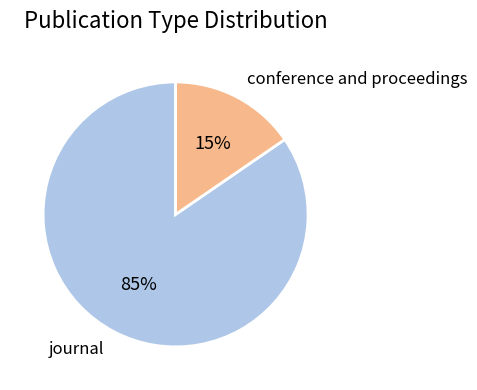

Which has a higher value, conference and proceedings or journal?

journal